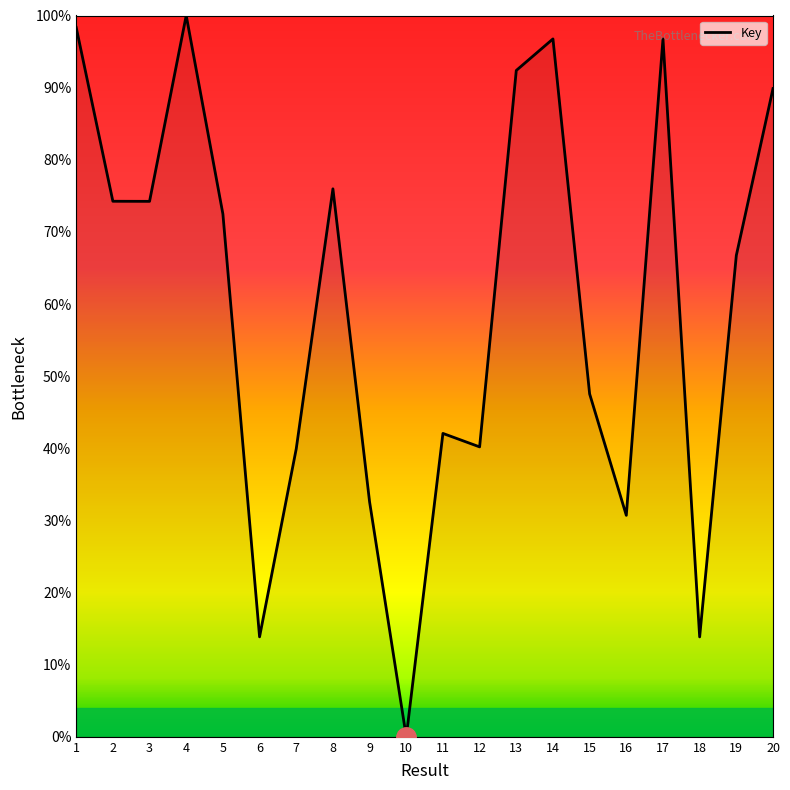

What is the approximate value at 1?

98.4